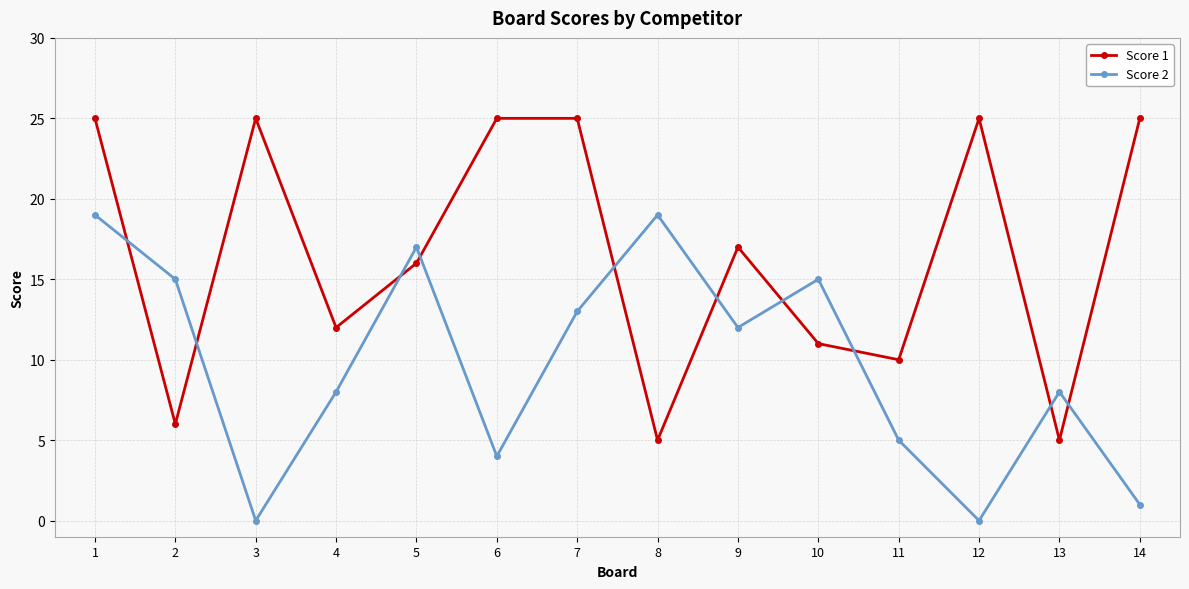

How many intersections are there between Score 1 and Score 2?

10